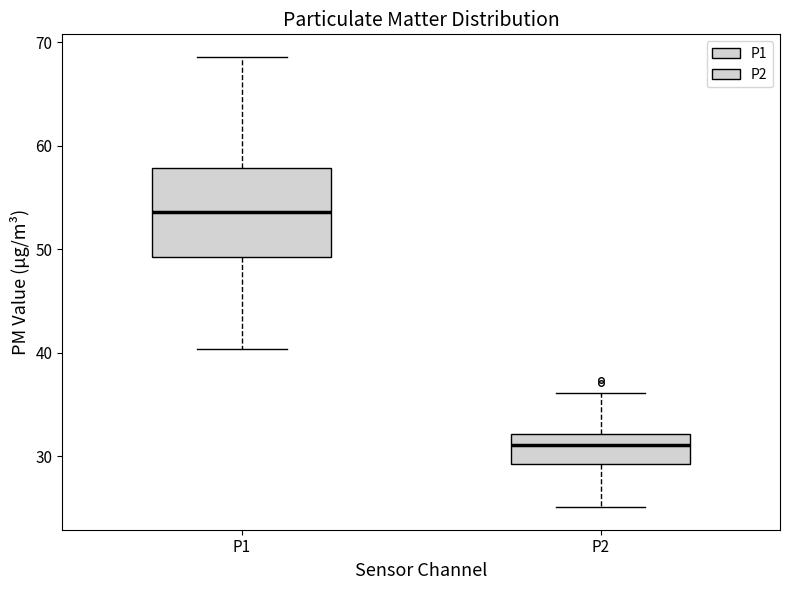

Which box has the highest median line?

P1